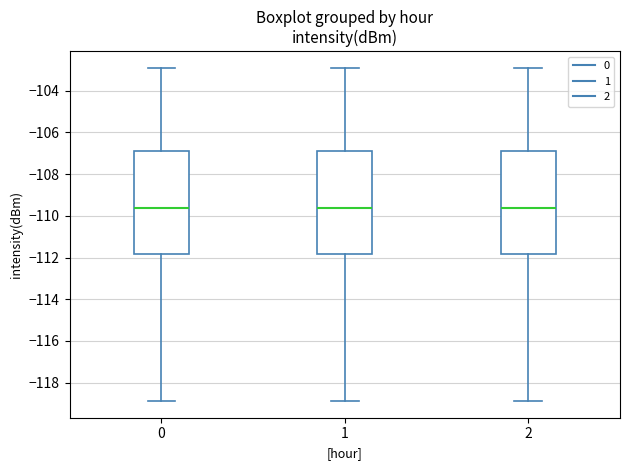

Reading left to right, transcribe this box plot: for each box, give where its median line is, the range the box spans, and where its two whiskers end, as read against the y-axis. The values are not printed on the chart, so give them approximately, as read against the axis.

0: median -109.6, box -111.8 to -106.8, whiskers -118.8 to -103.0
1: median -109.6, box -111.8 to -106.8, whiskers -118.8 to -103.0
2: median -109.6, box -111.8 to -106.8, whiskers -118.8 to -103.0